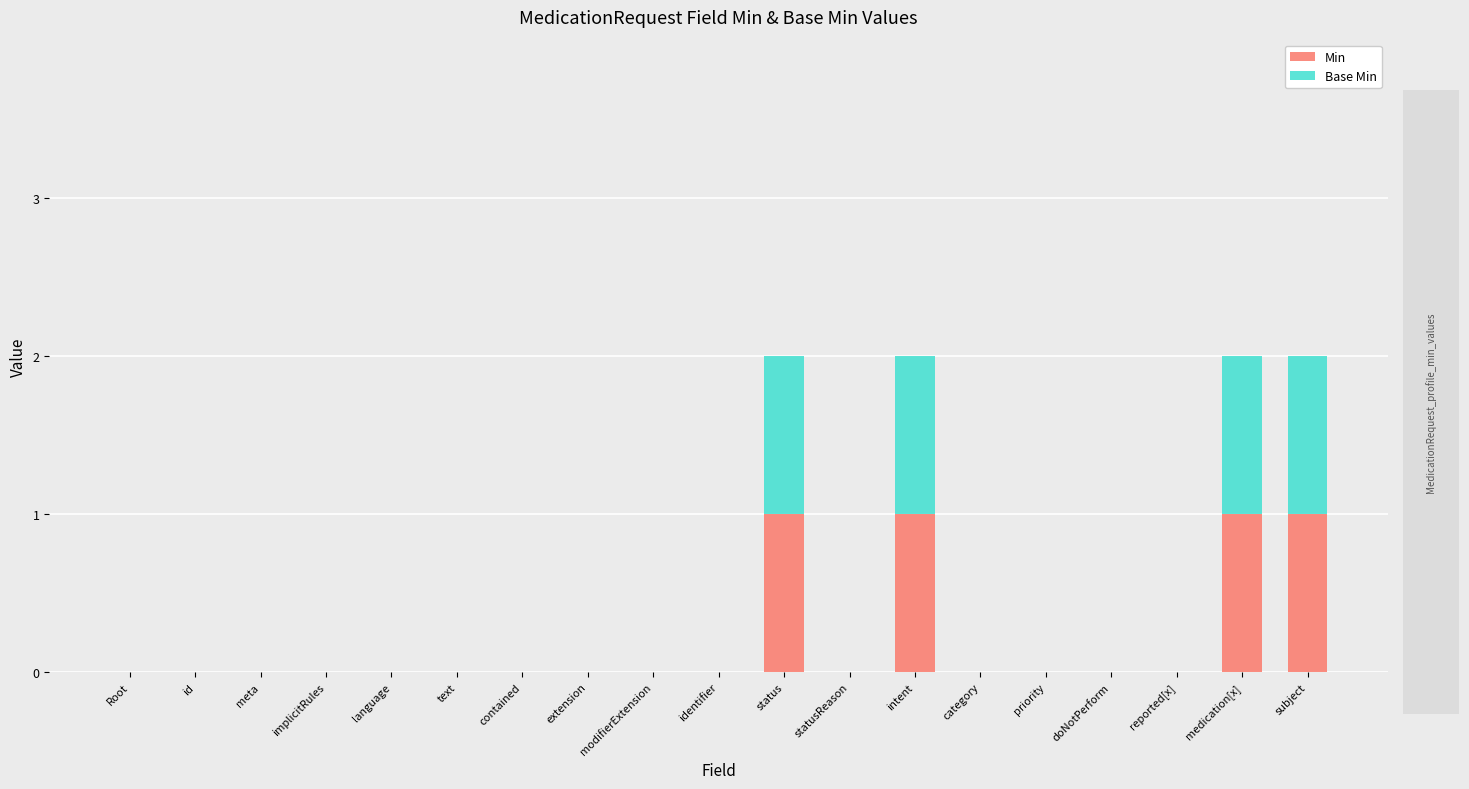

Is it true that Min equals 0 at contained?

True